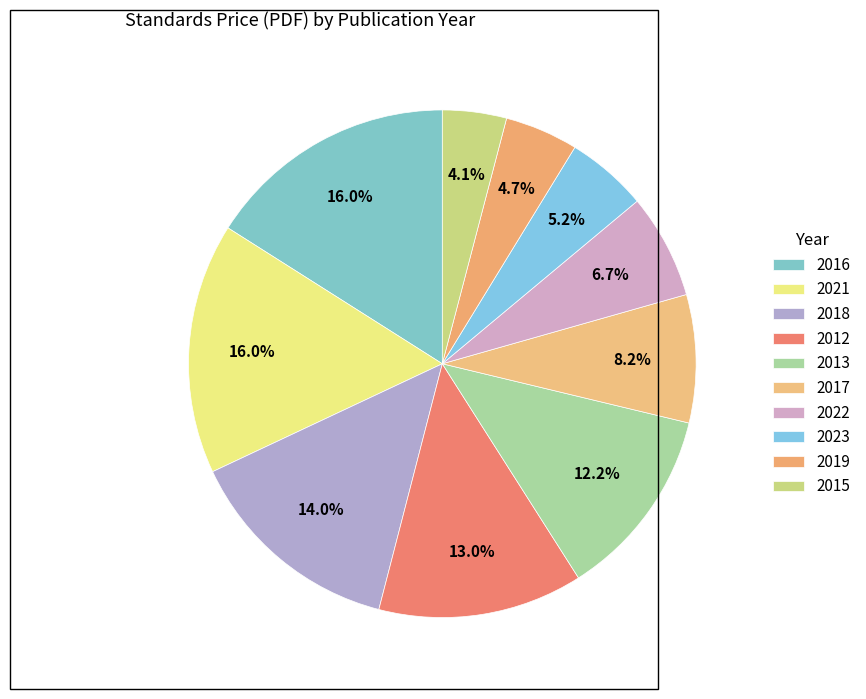

True or false: 2022 accounts for 1% of the total.

False